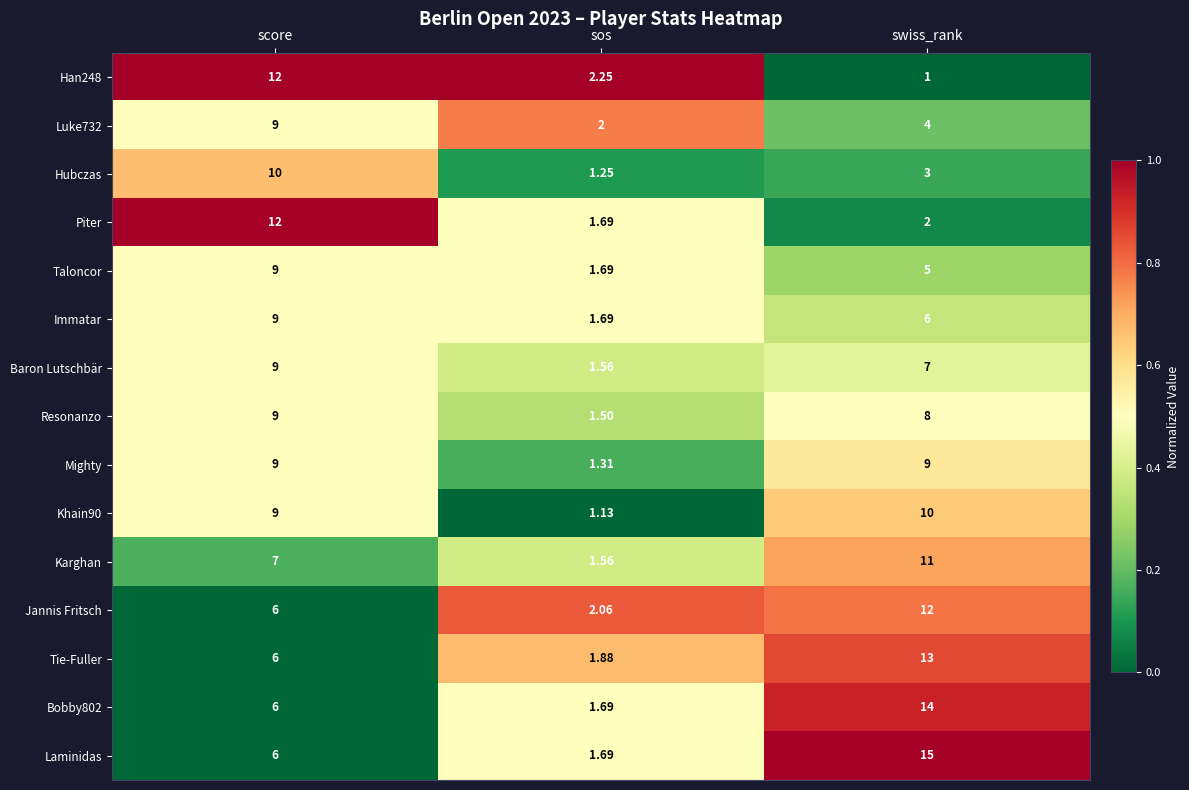

Which series has the largest range (max minus min)?

Laminidas